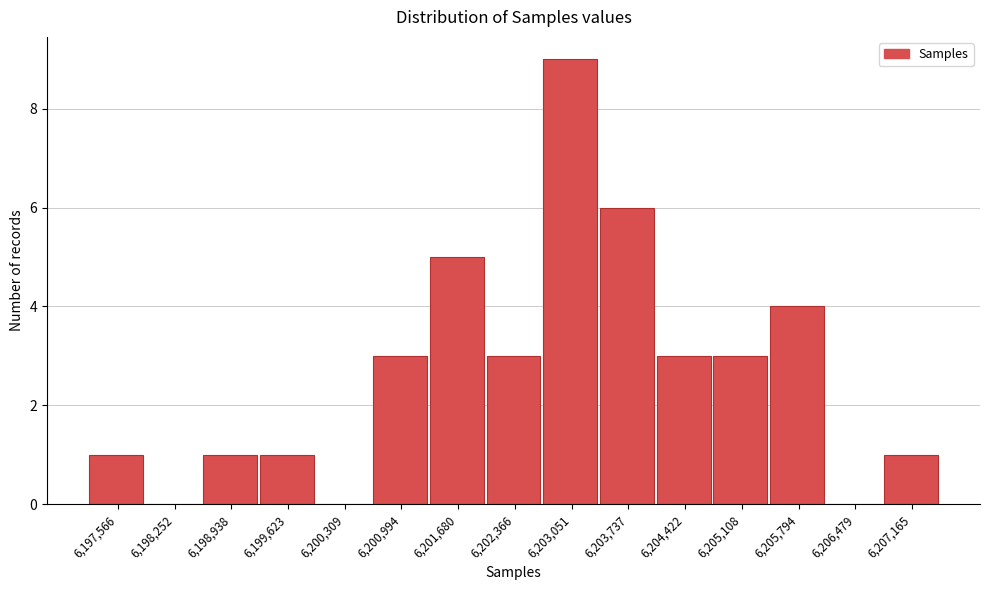

Over which range of the x-axis is the bar tallest?

6202700 to 6203400